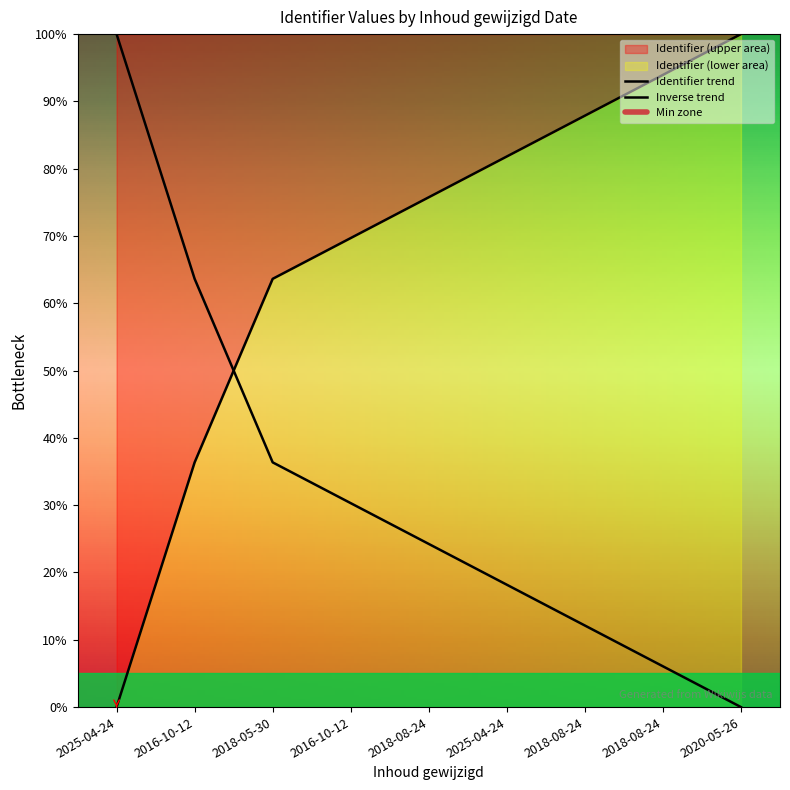

Where is the data nearest to the value 50?

2016-10-12